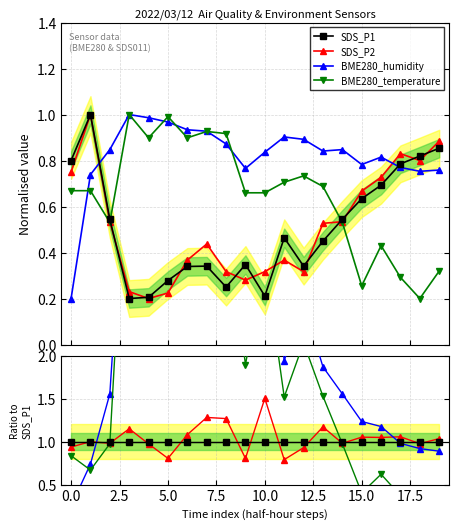

How many data points does each series have?

20